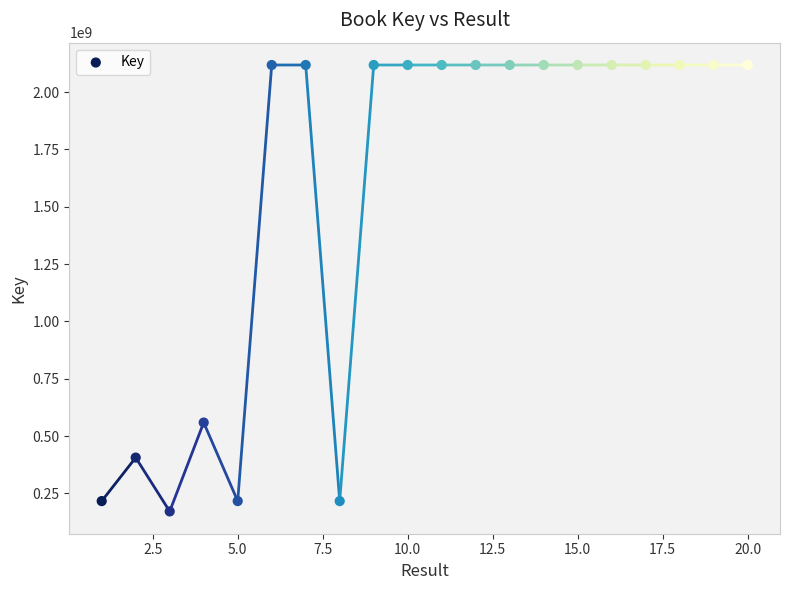

What Y value in the scatter plot is closest to 1144856135?

559153495